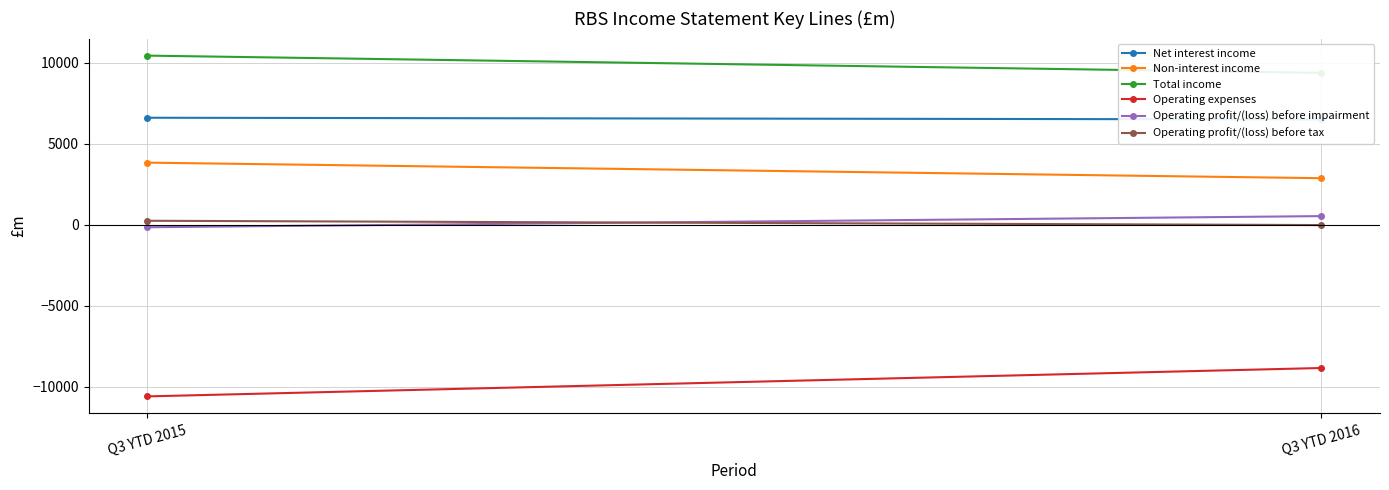

The Total income series shows 9374 at Q3 YTD 2016. True or false?

True